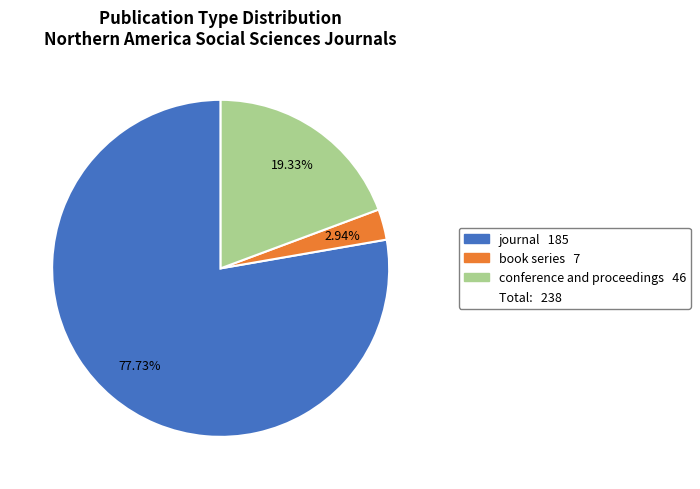

Is there any slice that represents more than half of the pie?

Yes